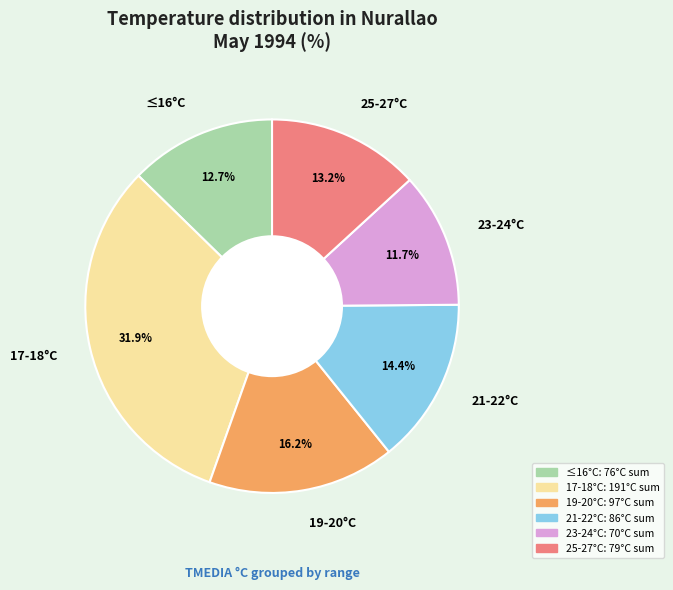

What is the smallest slice in the pie chart?

23-24°C